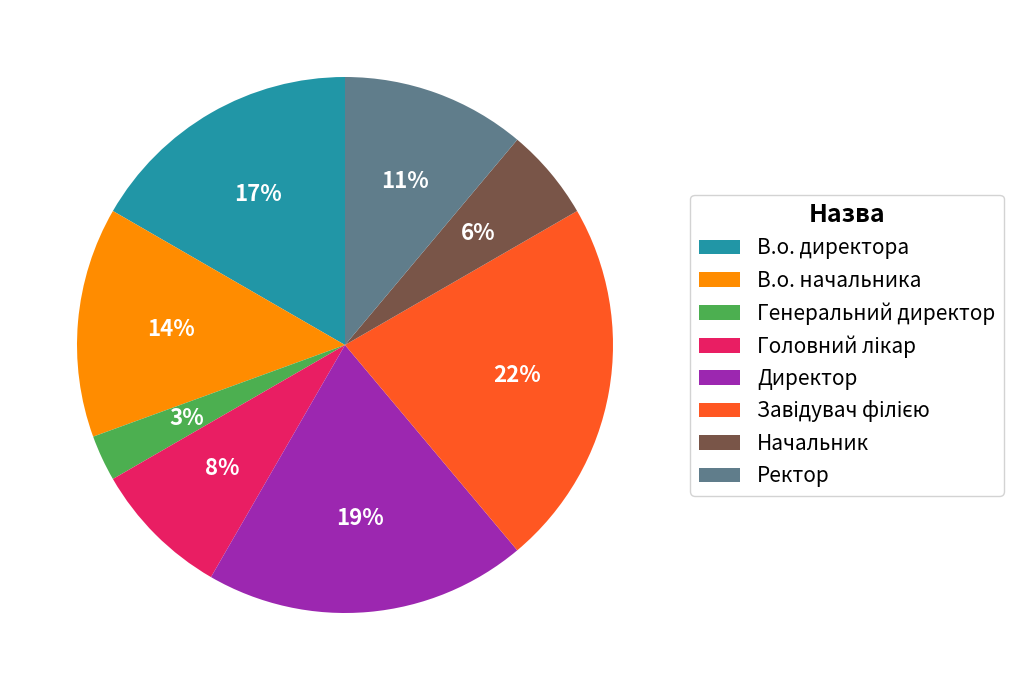

Is it true that Ректор is 25% of the pie?

False